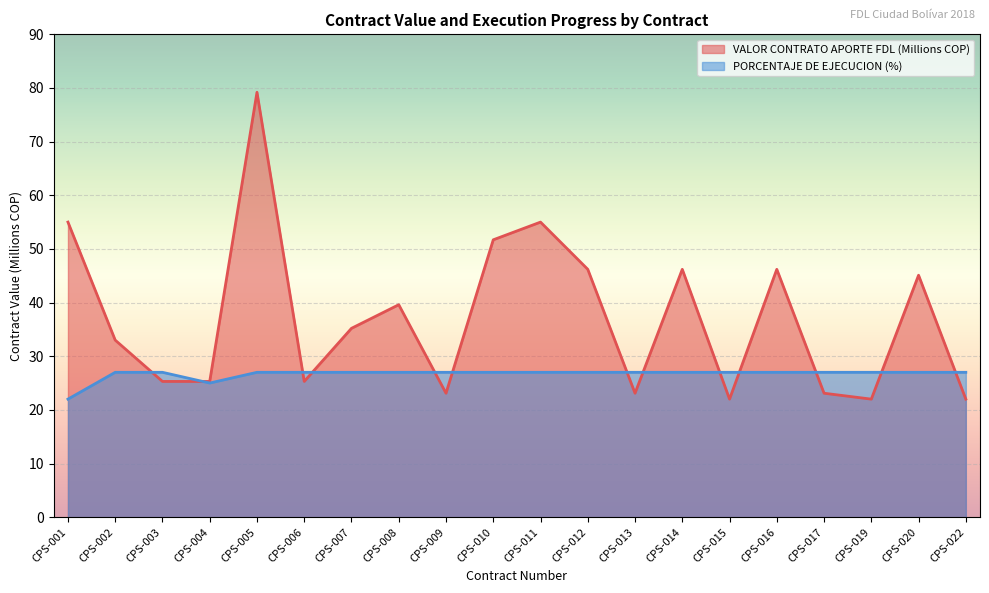

In VALOR CONTRATO APORTE FDL (Millions), how many points are higher than both neighbors (excluding endpoints)?

6